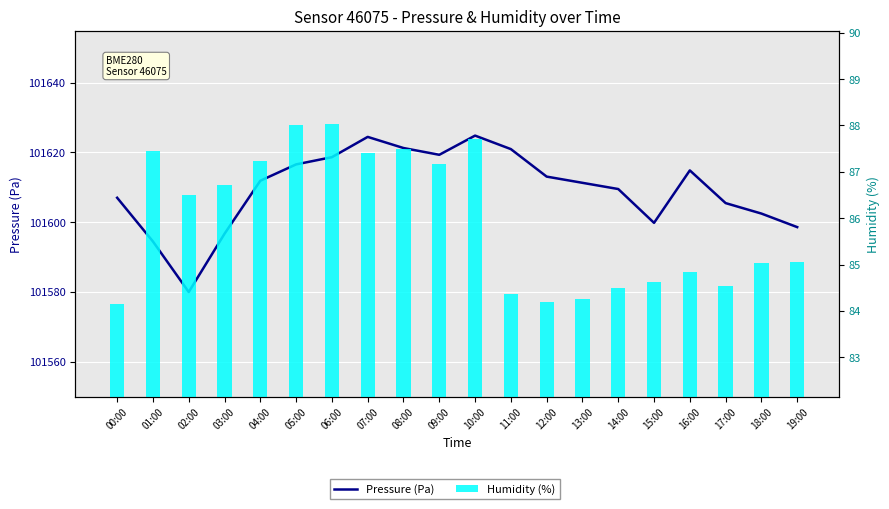

Which series has the widest spread of values?

Pressure (Pa)